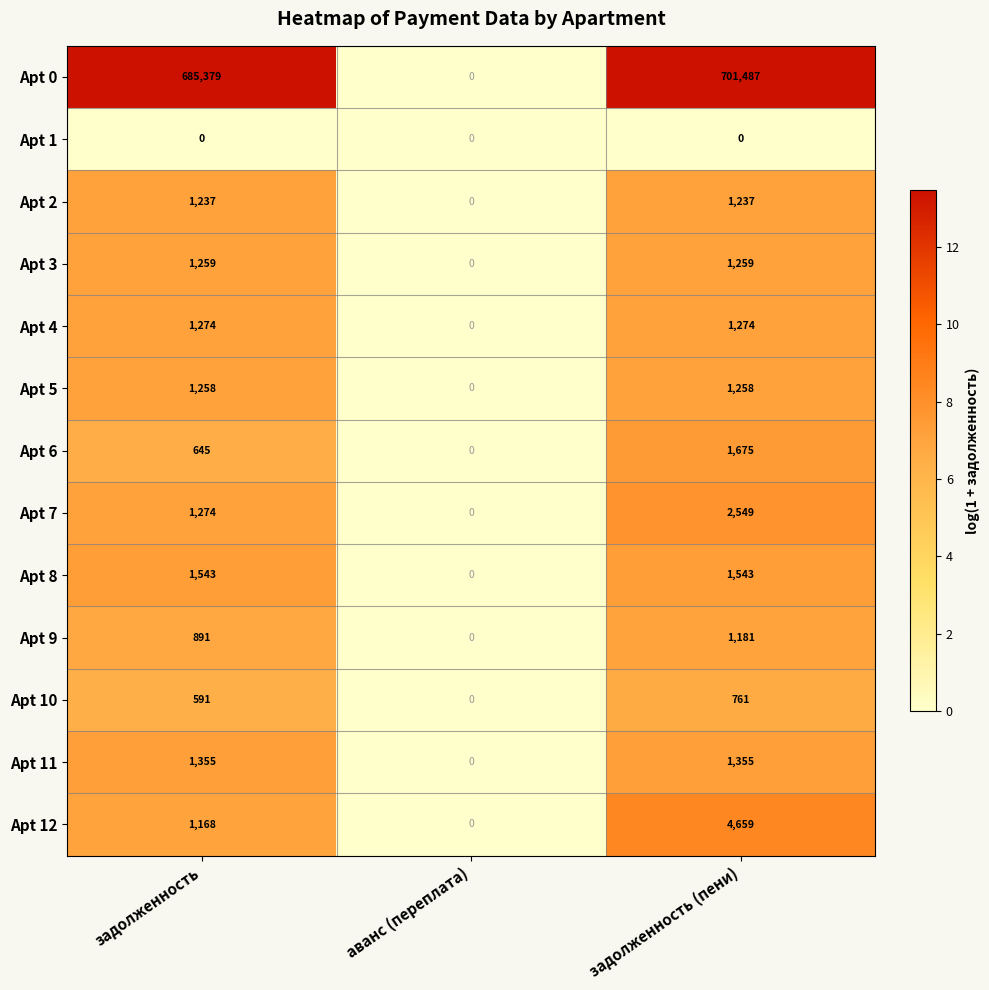

What is the spread (max minus min) of values at задолженность (пени)?

701487